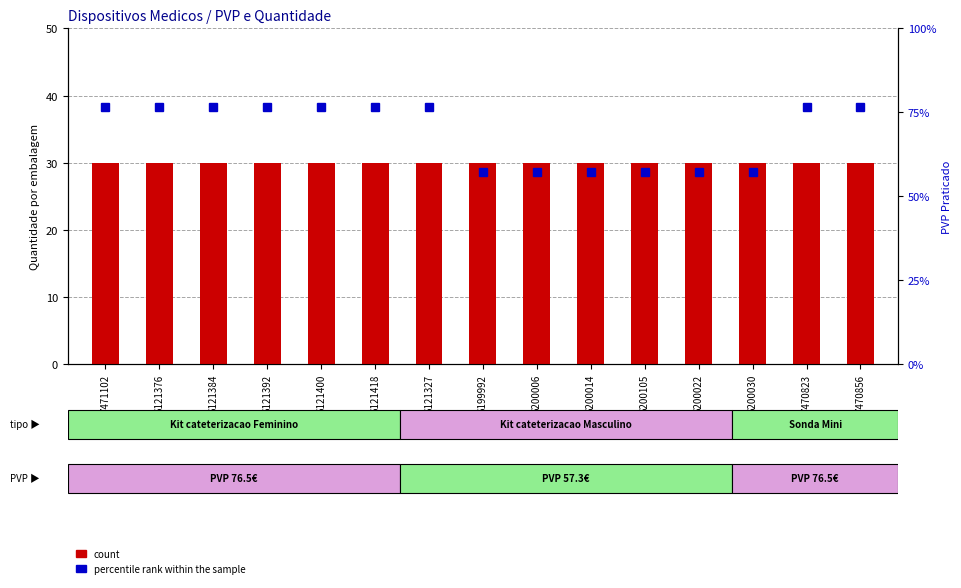

Reading right to left, transcribe all the data shown in this chart.

count: 7470856=30.0	7470823=30.0	6200030=30.0	6200022=30.0	6200105=30.0	6200014=30.0	6200006=30.0	6199992=30.0	6121327=30.0	6121418=30.0	6121400=30.0	6121392=30.0	6121384=30.0	6121376=30.0	7471102=30.0
percentile rank within the sample: 7470856=76.5	7470823=76.5	6200030=57.3	6200022=57.3	6200105=57.3	6200014=57.3	6200006=57.3	6199992=57.3	6121327=76.5	6121418=76.5	6121400=76.5	6121392=76.5	6121384=76.5	6121376=76.5	7471102=76.5